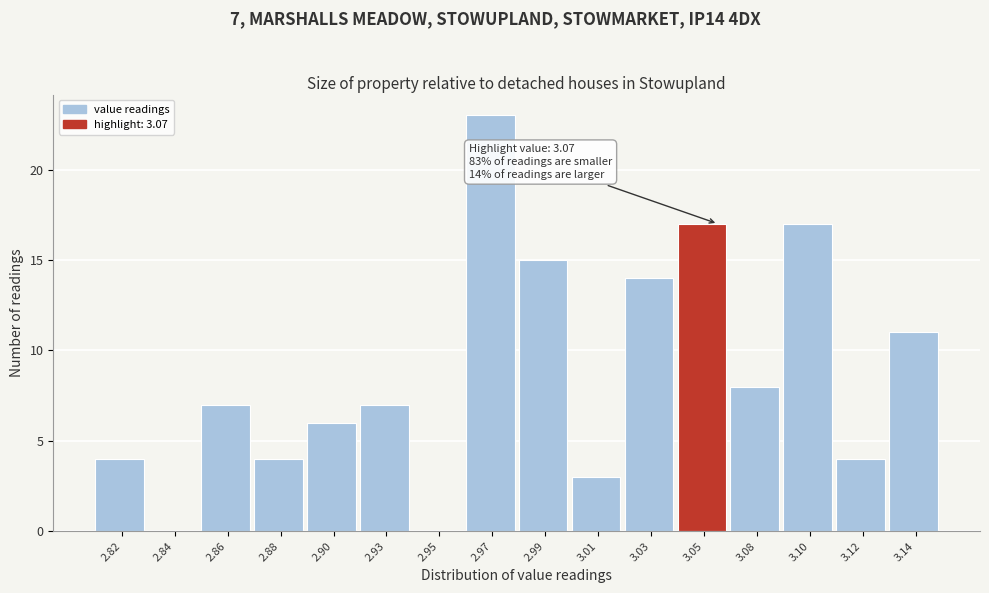

Reading left to right, what are all the values shown in this chart?

2.82=4	2.84=0	2.86=7	2.88=4	2.90=6	2.93=7	2.95=0	2.97=23	2.99=15	3.01=3	3.03=14	3.05=17	3.08=8	3.10=17	3.12=4	3.14=11